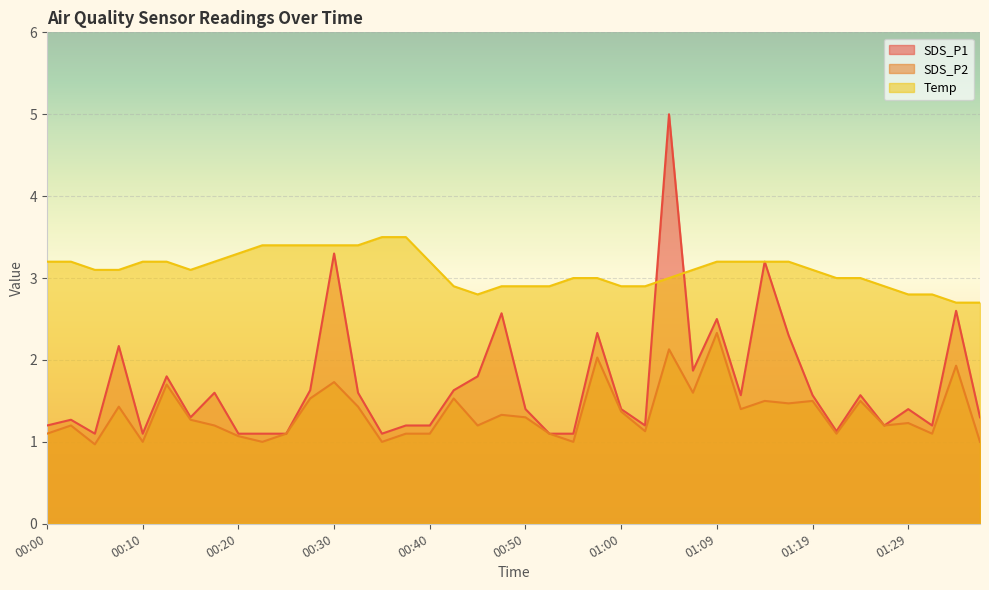

Which series has the largest total across all categories?

Temp